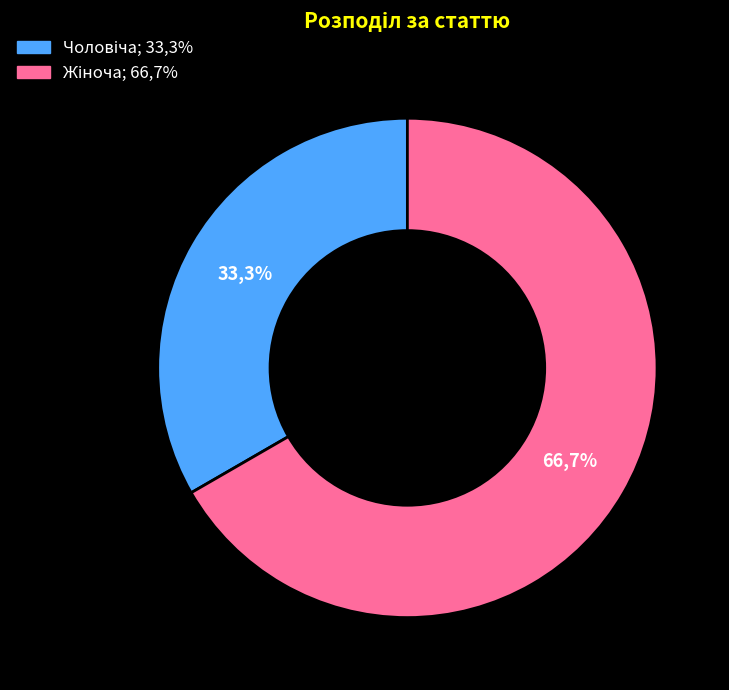

How many slices are in this pie chart?

2